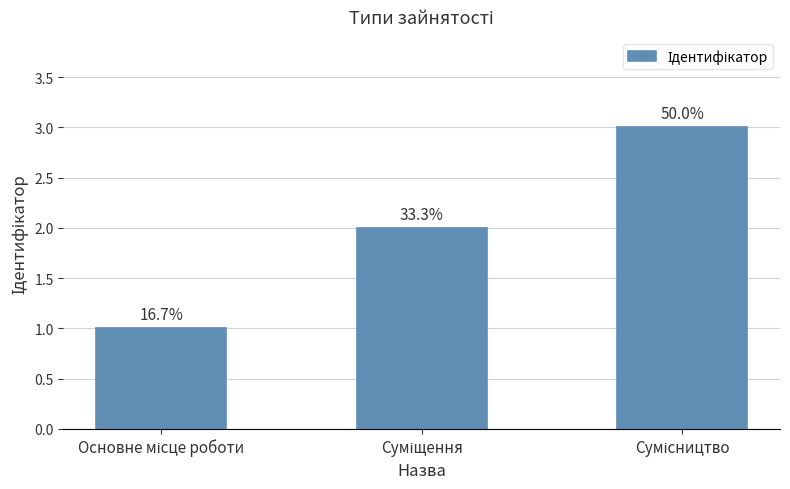

What value does the data have at Основне місце роботи?

1